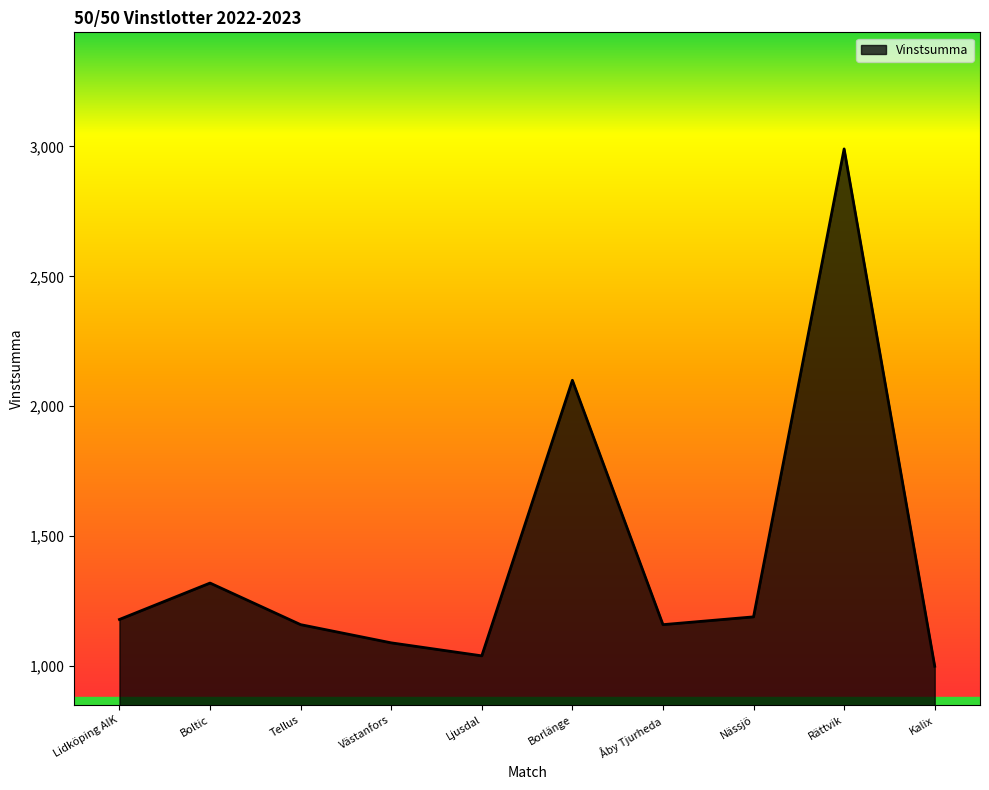

What is the difference between the values at Kalix and Åby Tjurheda?

160